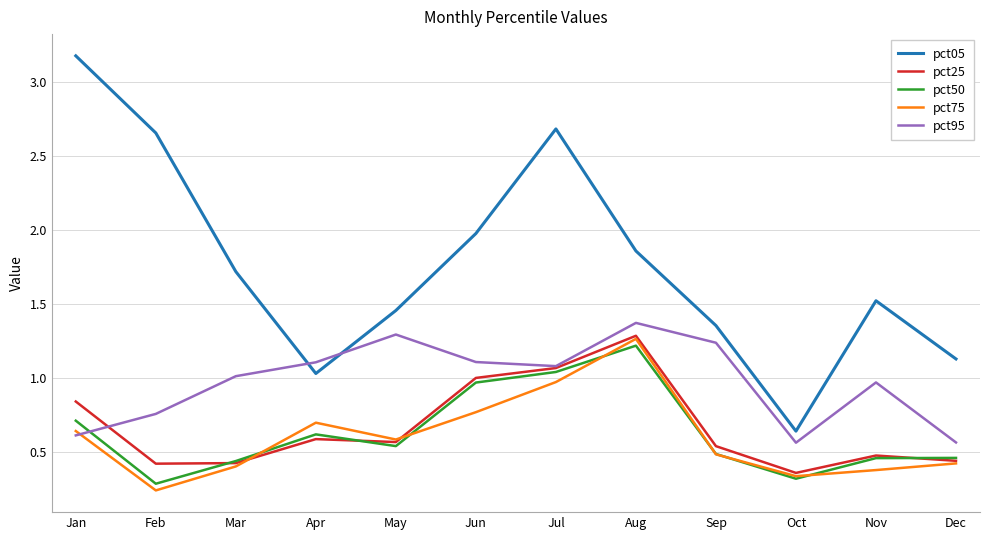

What is the approximate value of pct05 at Mar?

1.7